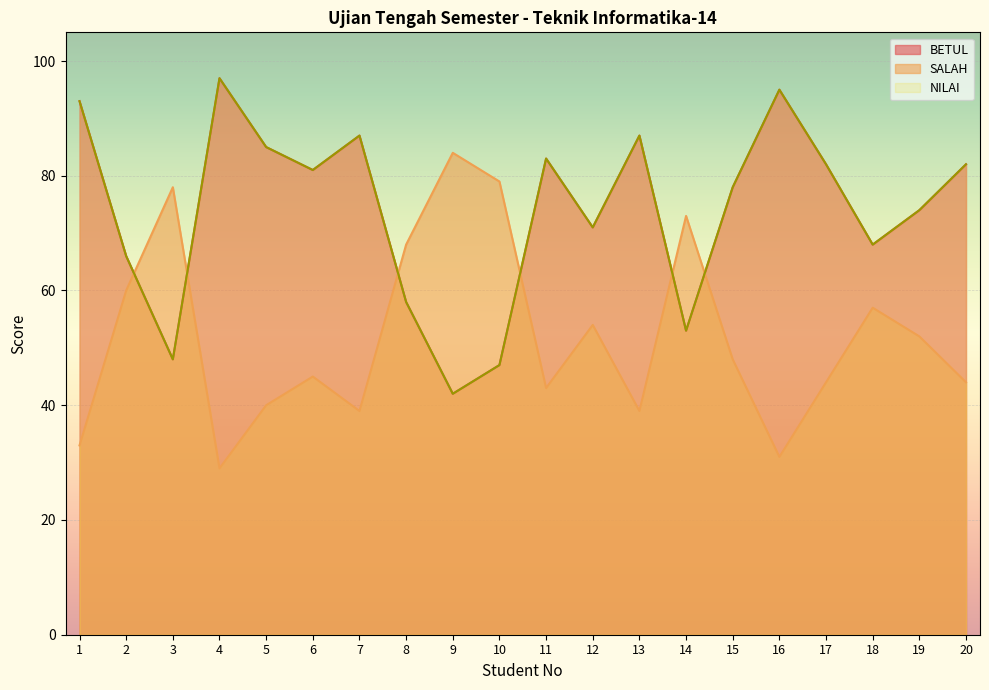

What value does the BETUL series have at 15, to the nearest 10?

80